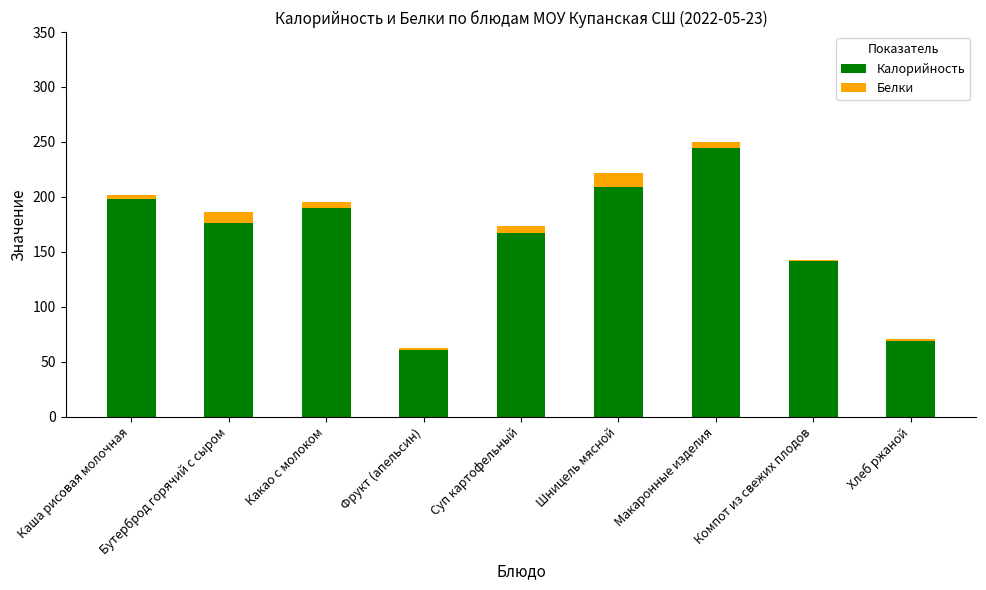

At which label does Калорийность first exceed 176?

Каша рисовая молочная